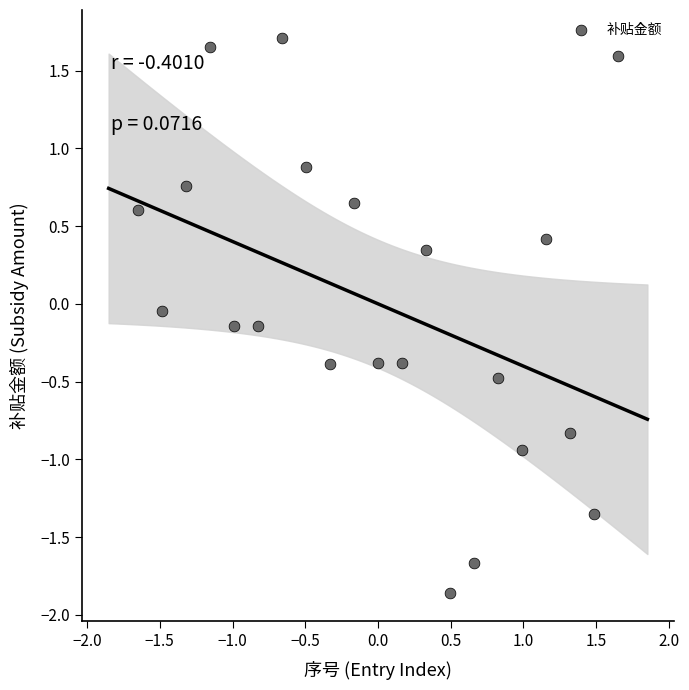

What is the range of X values (max minus min)?

3.3